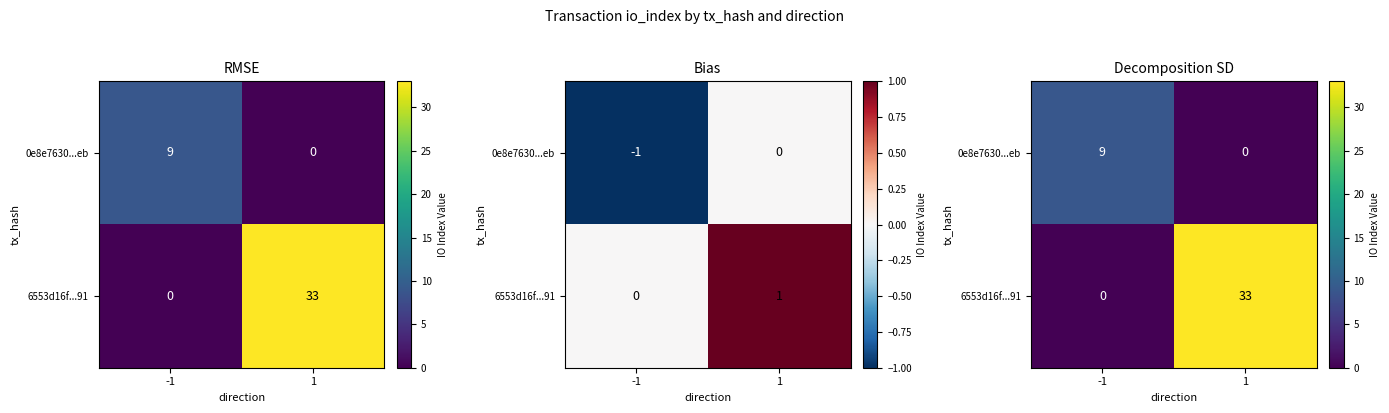

What value does the 0e8e7630...eb series have at -1?

9